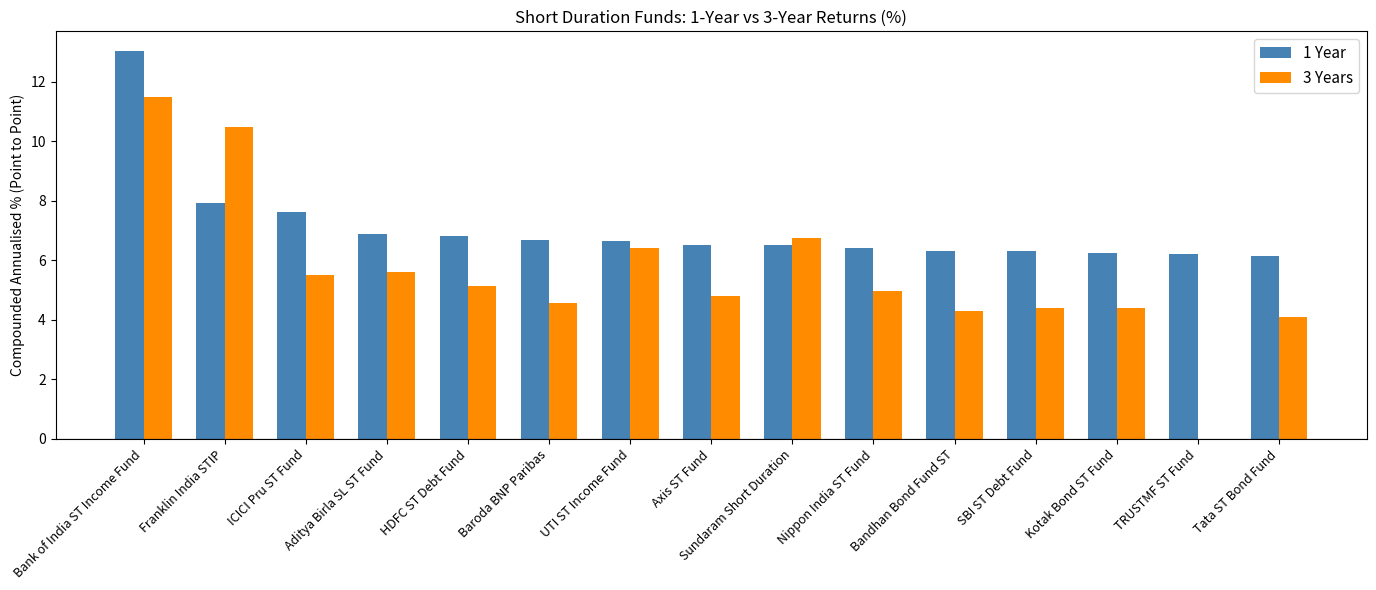

What is the sum of all 3 Years values?

83.0